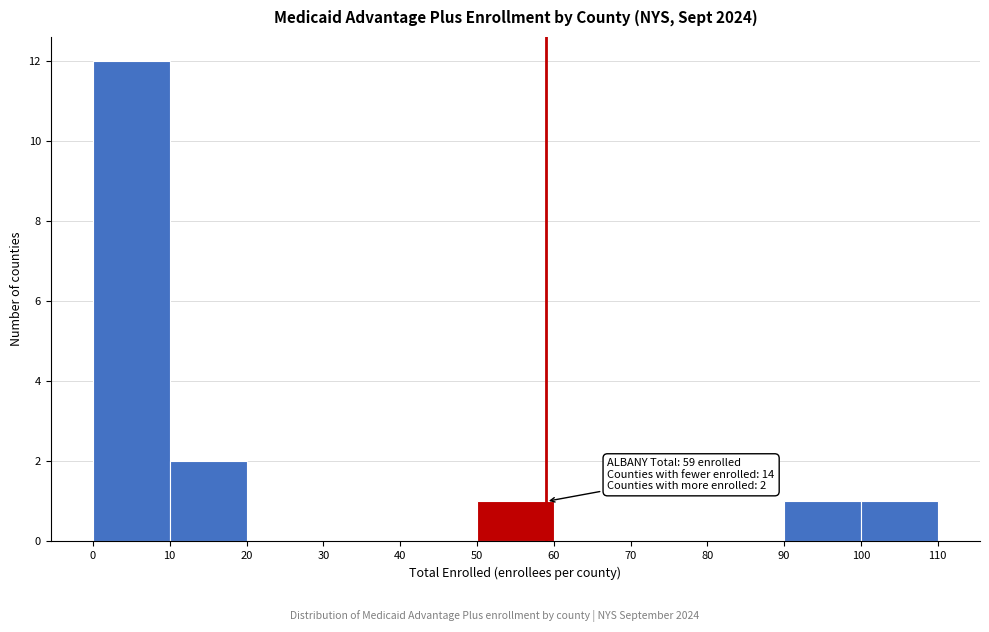

Over which range of the x-axis is the bar tallest?

0 to 10